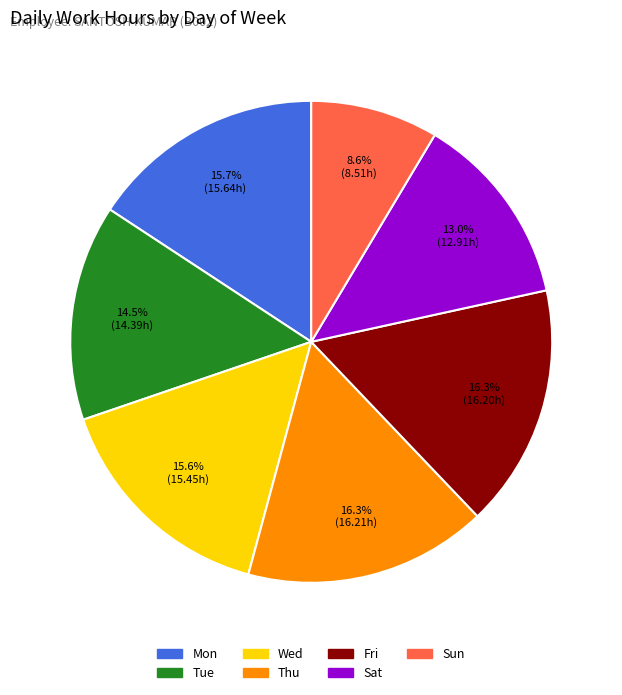

To the nearest percent, what is the difference between the largest and smallest slice percentages?

8%